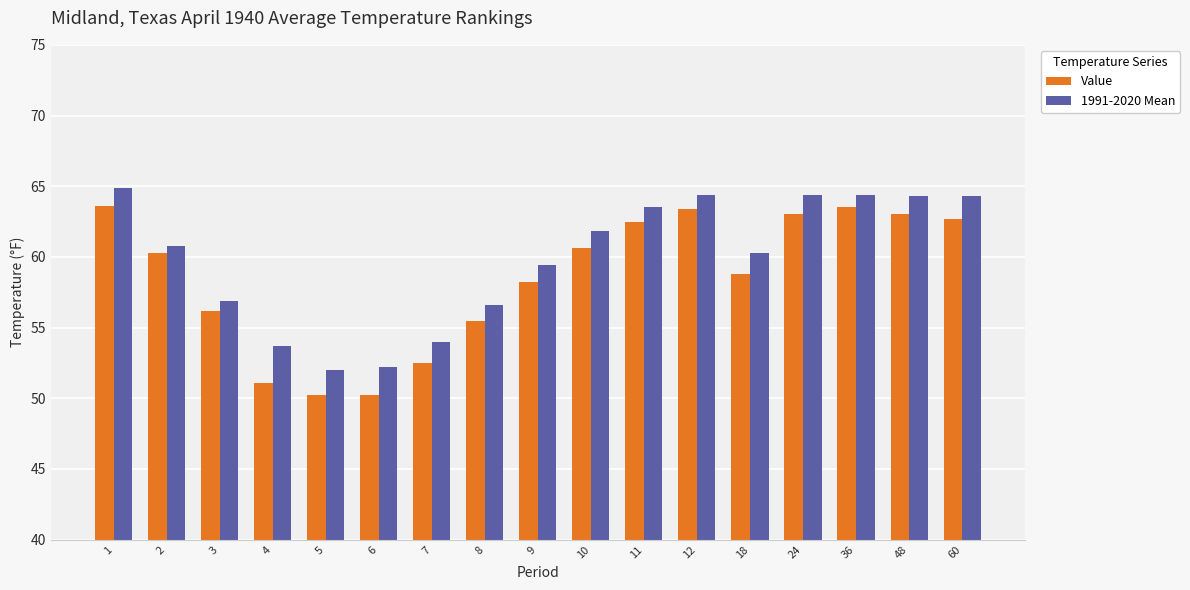

What is the difference between the highest and lowest values at 6?

2.0